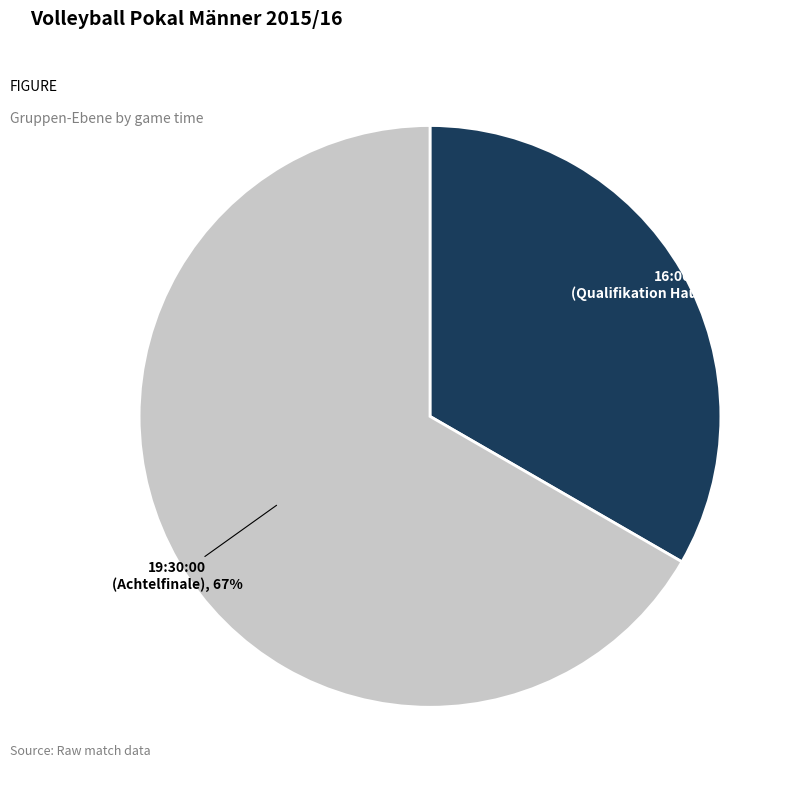

Is it true that 19:30:00 (Achtelfinale) is 67% of the pie?

True